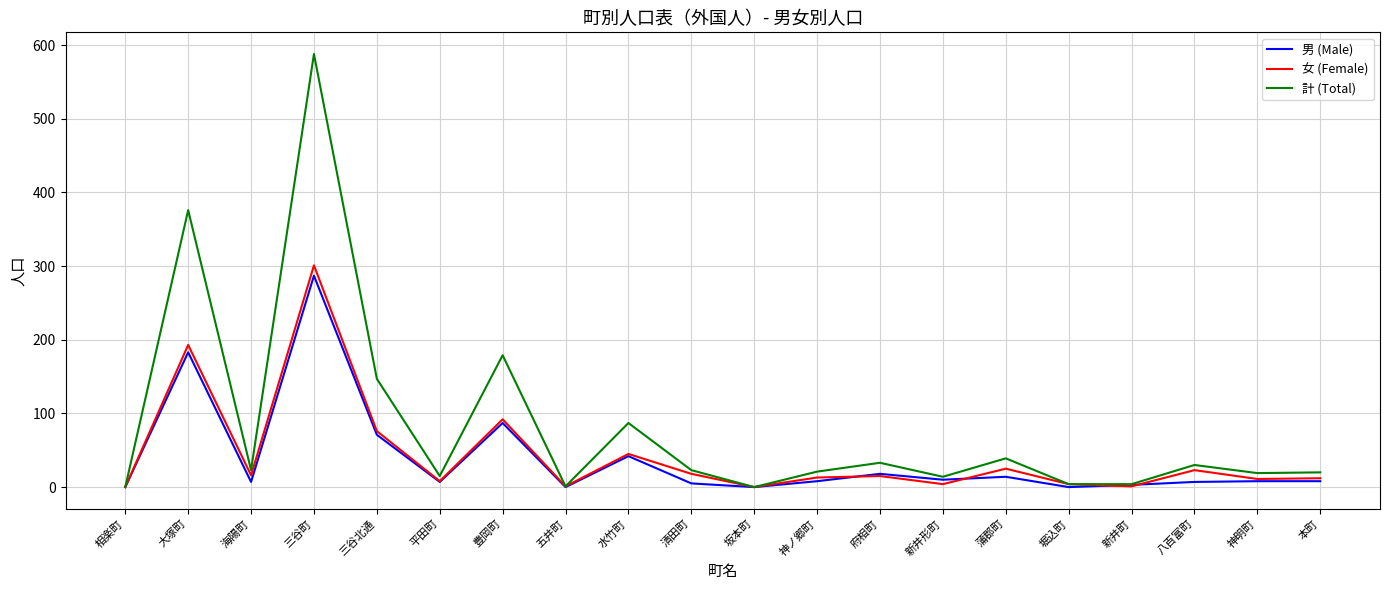

What position from the right is 三谷町?

17